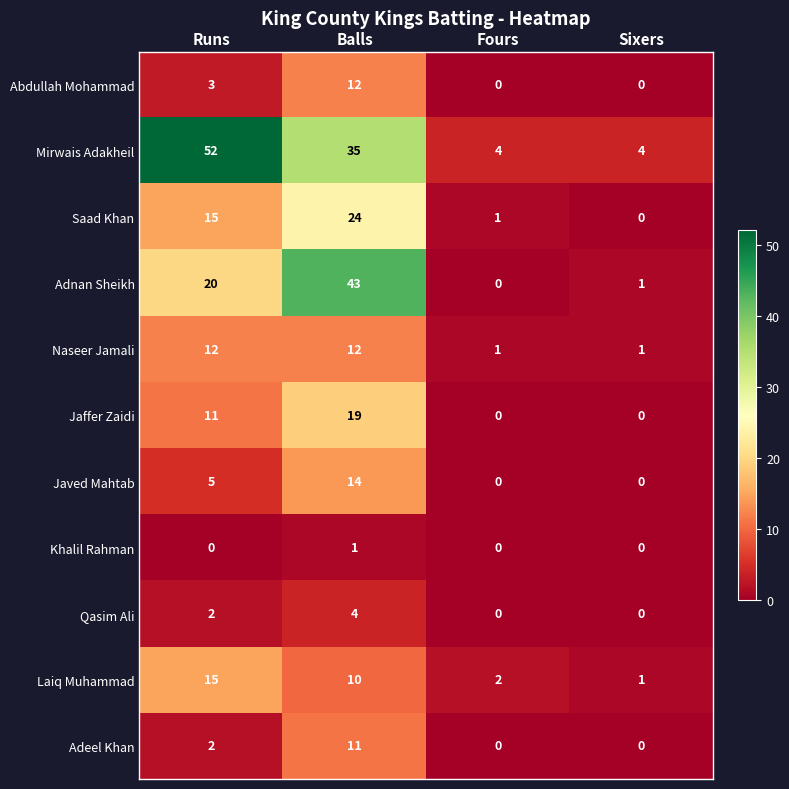

How many positive values does the Adeel Khan series have?

2